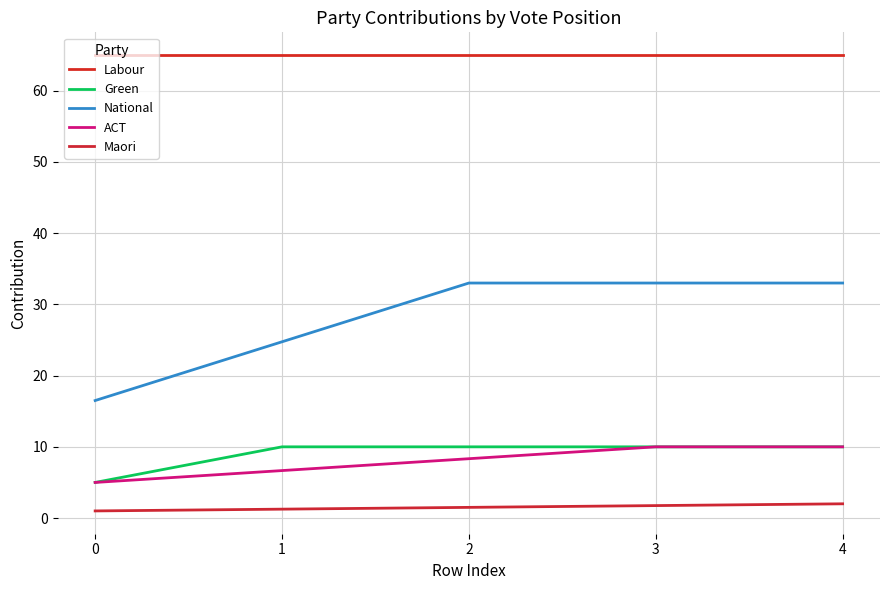

What are all the series names shown in the legend?

Labour, Green, National, ACT, Maori